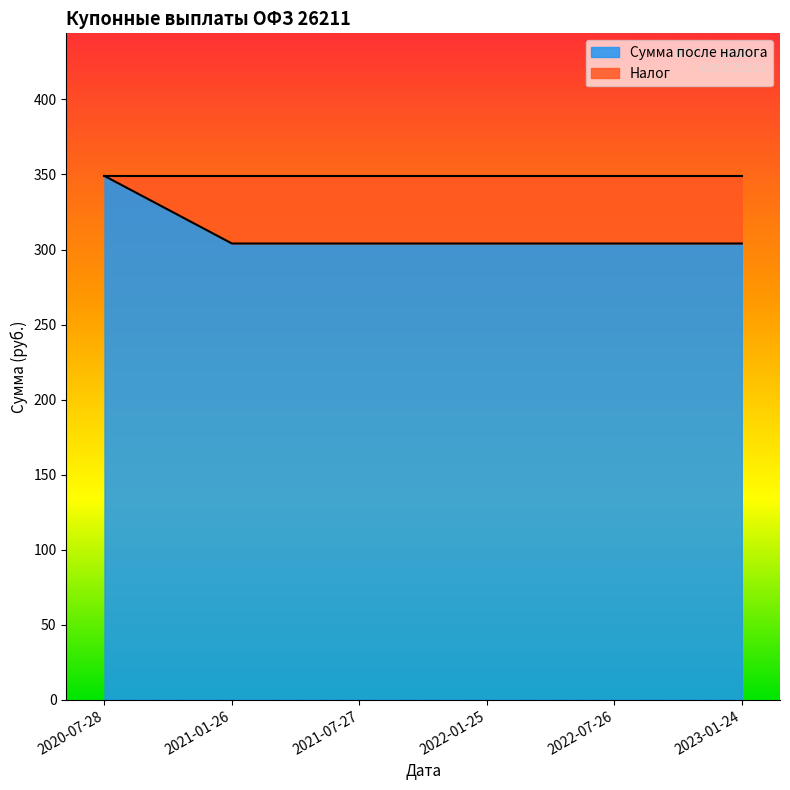

How many lines are shown in the chart?

1